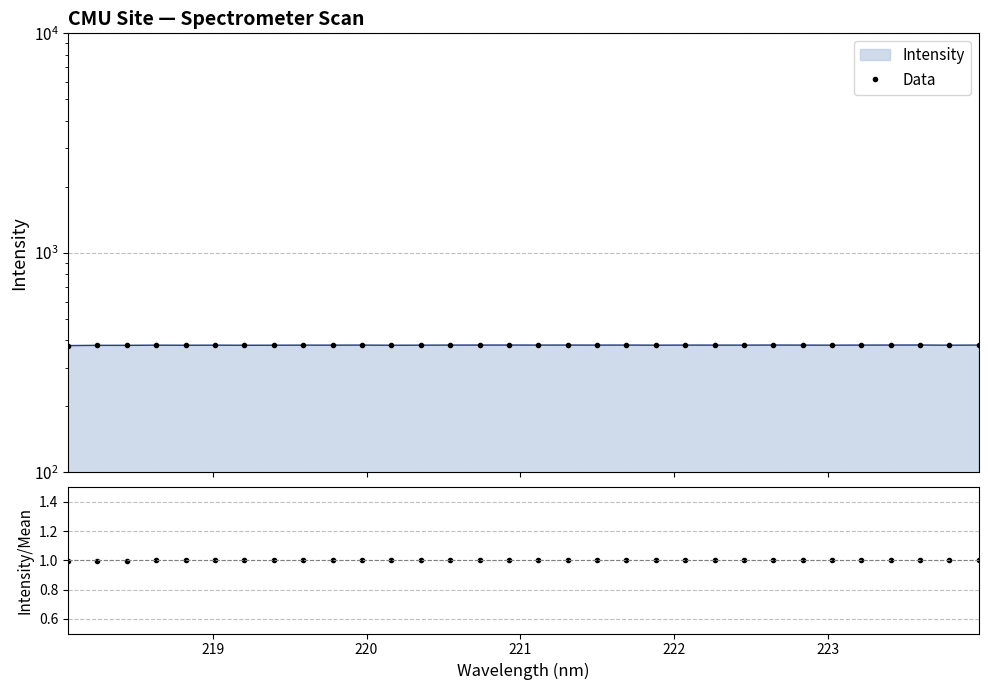

How many values in the Ratio series exceed 1?

18